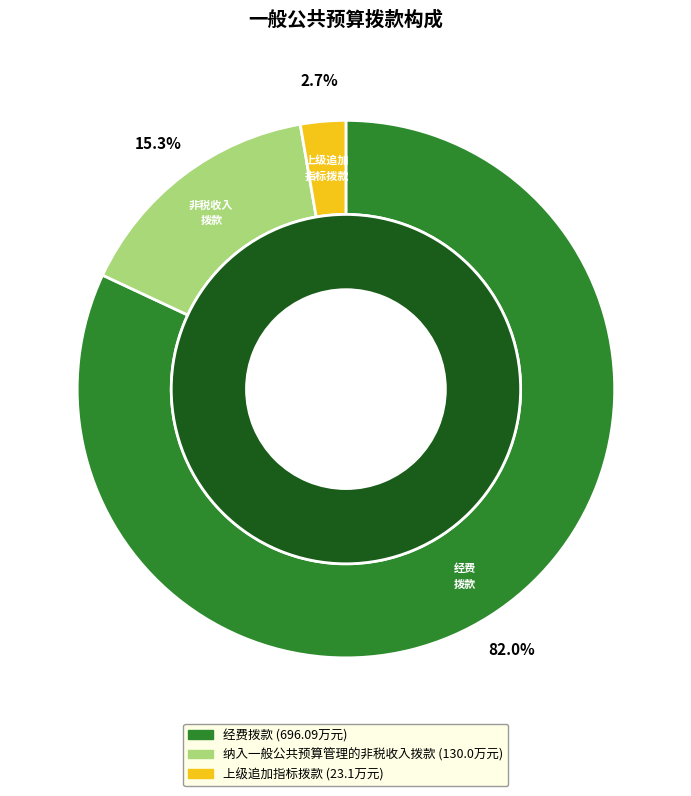

Between 经费拨款 and 纳入一般公共预算管理的非税收入拨款, which is larger?

经费拨款